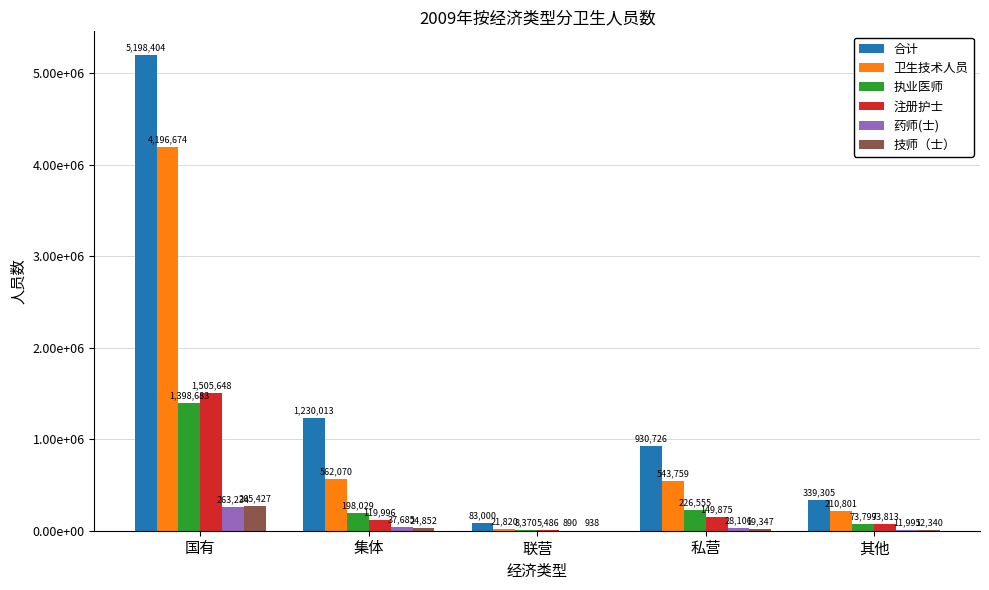

What is the sum of the 合计 values at 集体 and 国有?

6428417